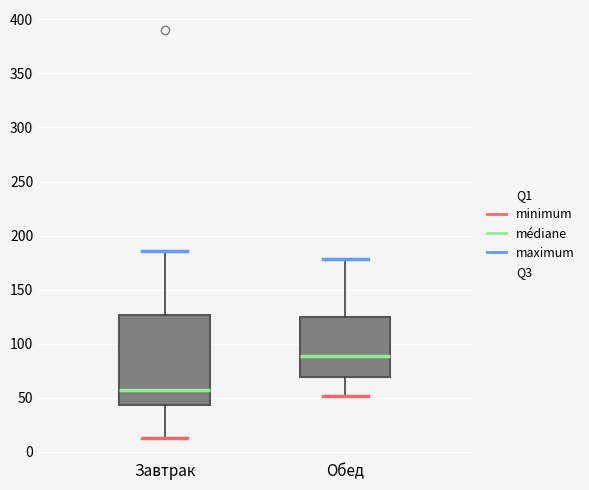

Where does the lower whisker of the box for Завтрак end on the y-axis? The values are not printed on the chart, so give them approximately, as read against the axis.

15